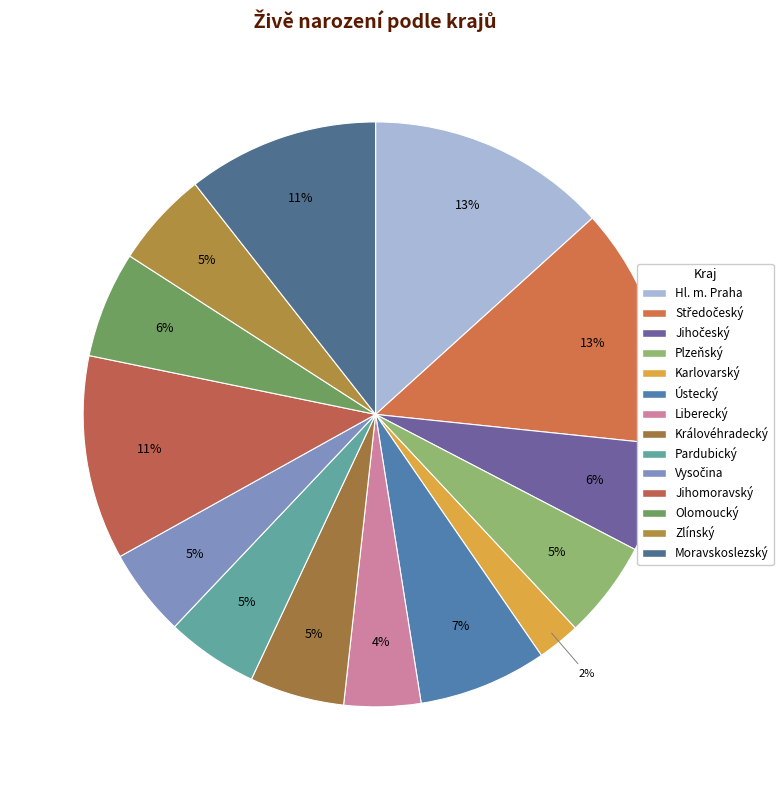

Is there any slice that represents more than half of the pie?

No